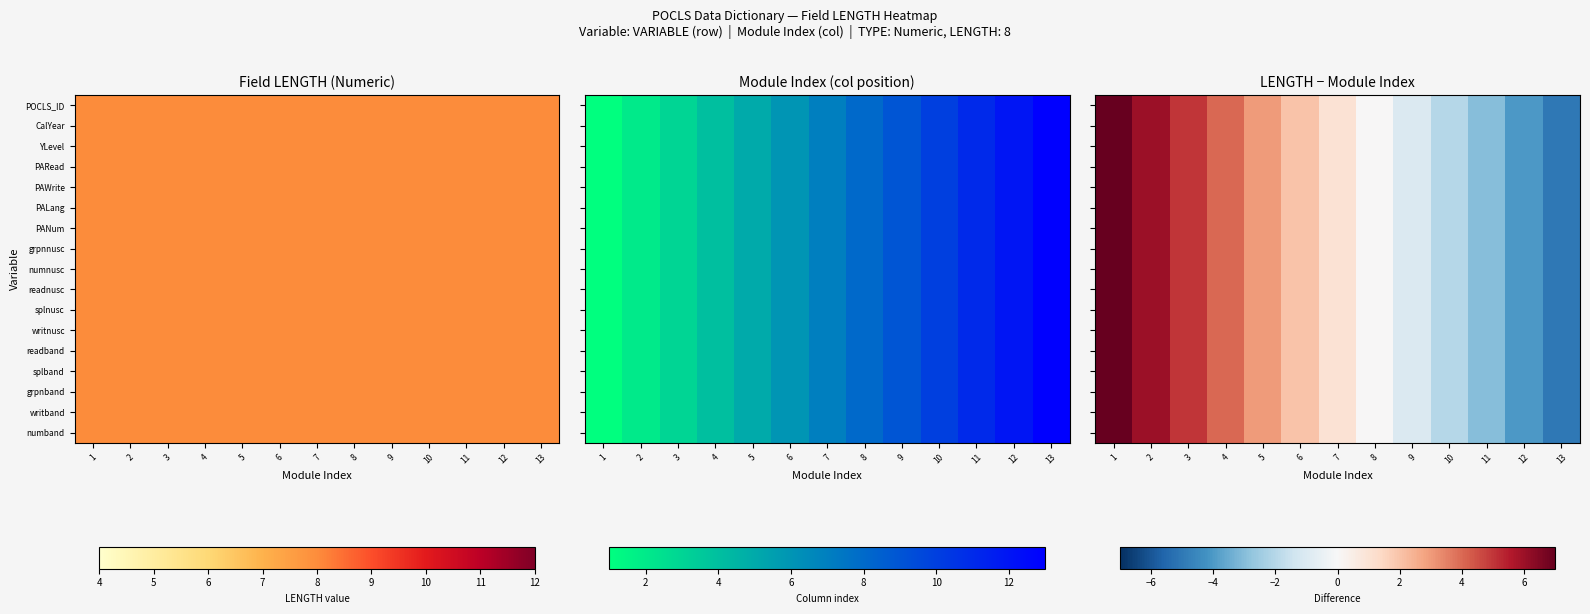

Between 4 and 7, which is larger?

4